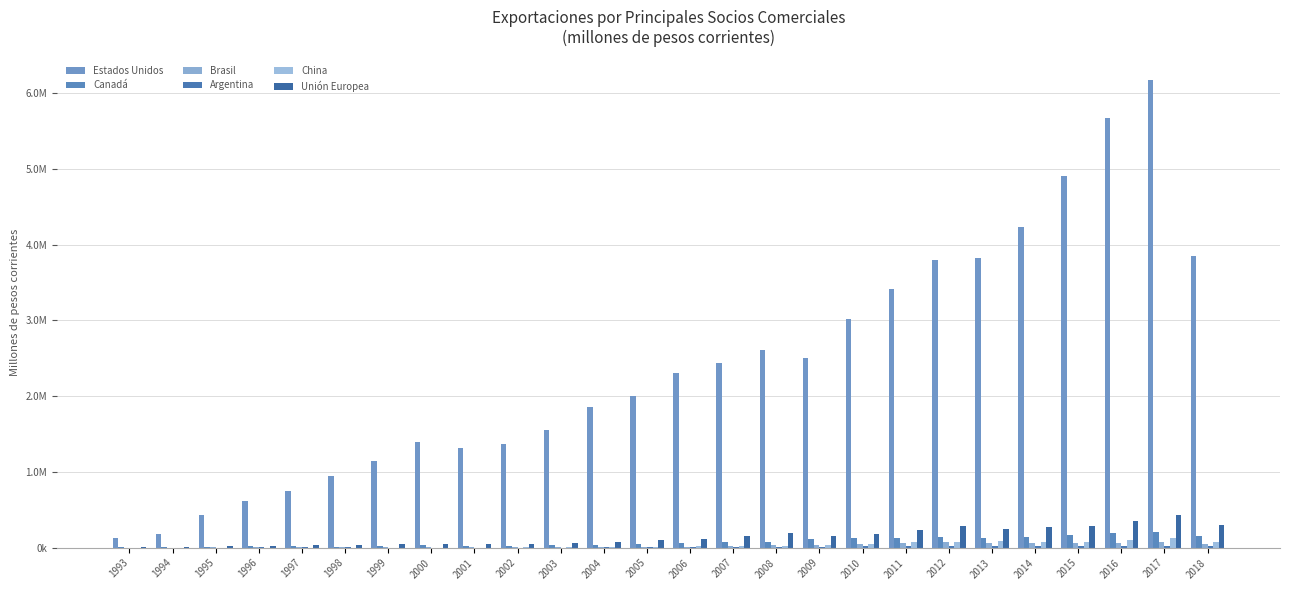

Which series has the largest range (max minus min)?

Estados Unidos